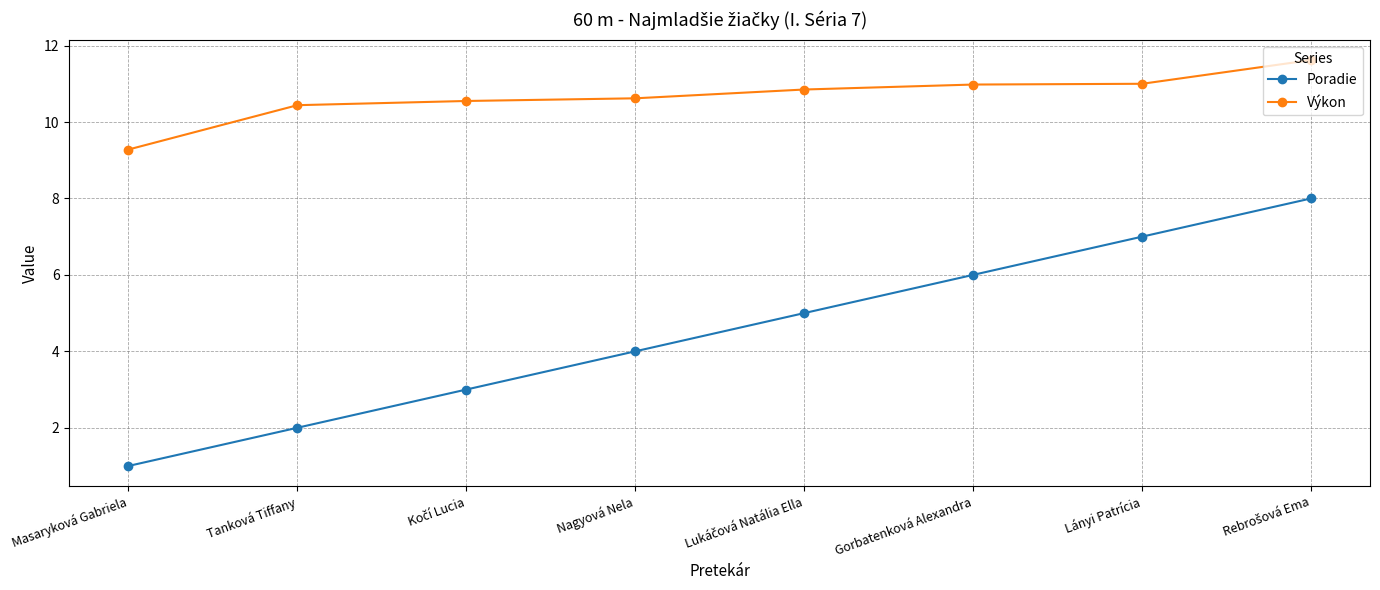

List the series in order of their overall mean, lowest first.

Poradie, Výkon